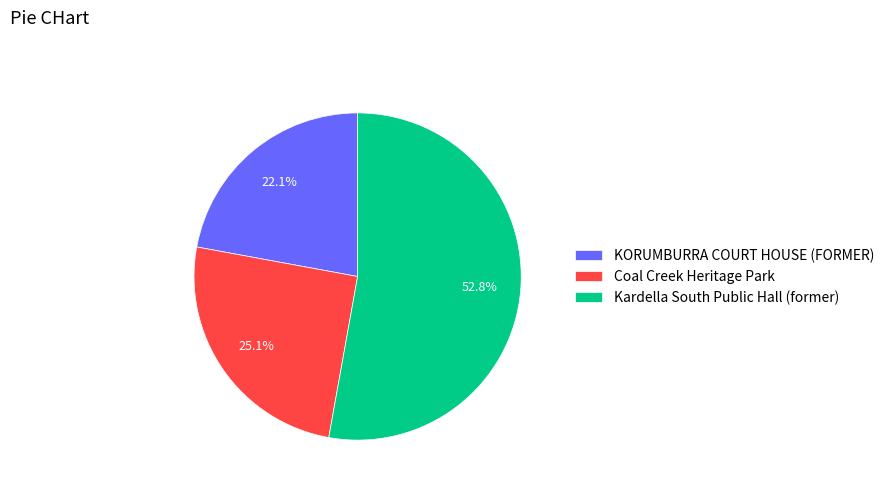

Count the number of slices in the pie.

3